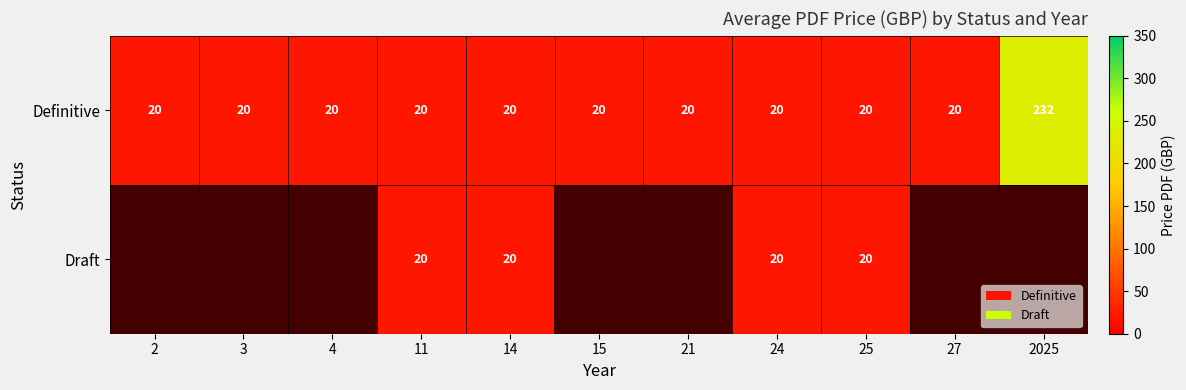

What is the total value across all series at 24?

40